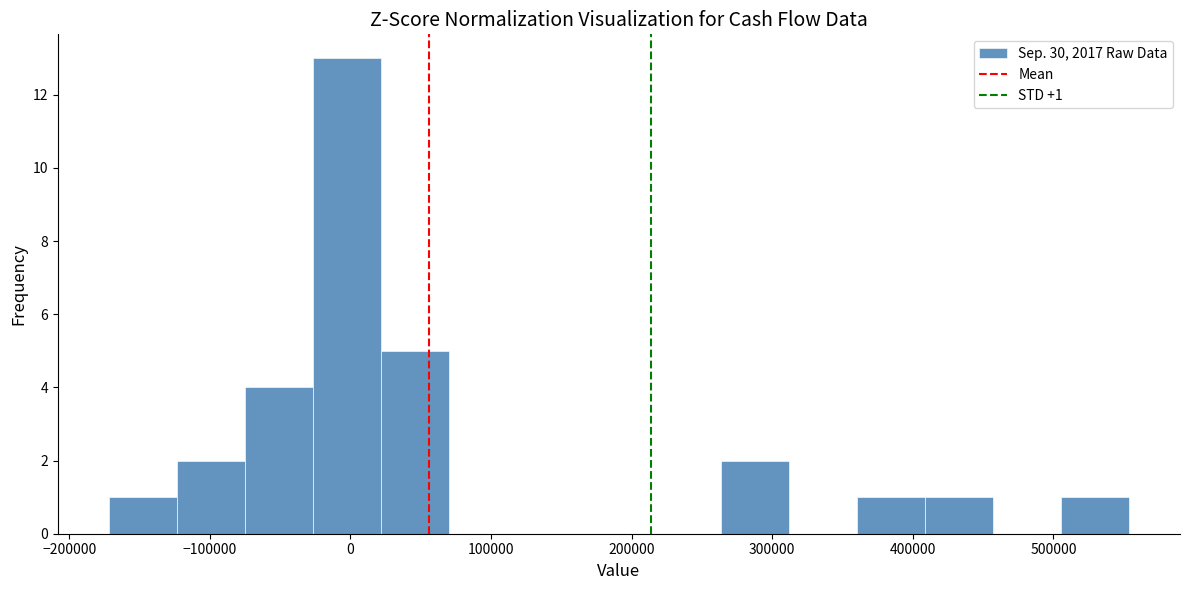

Over which range of the x-axis is the bar tallest?

-30000 to 20000